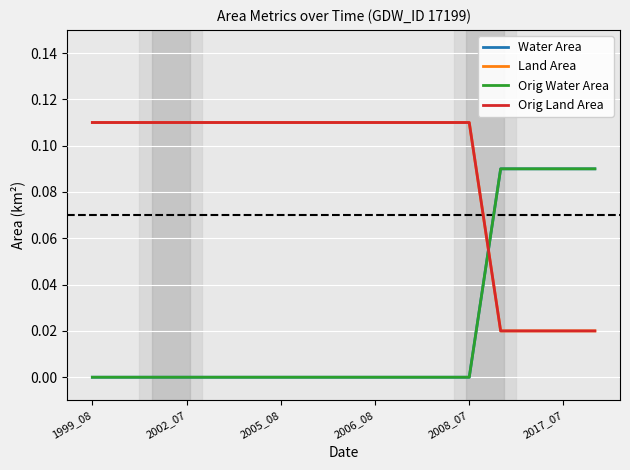

Does the chart have visible grid lines?

Yes